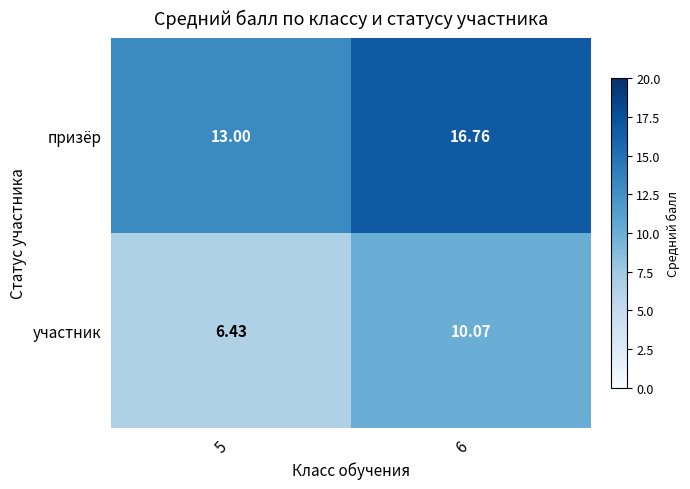

List the series in order of their peak value, lowest first.

участник, призёр